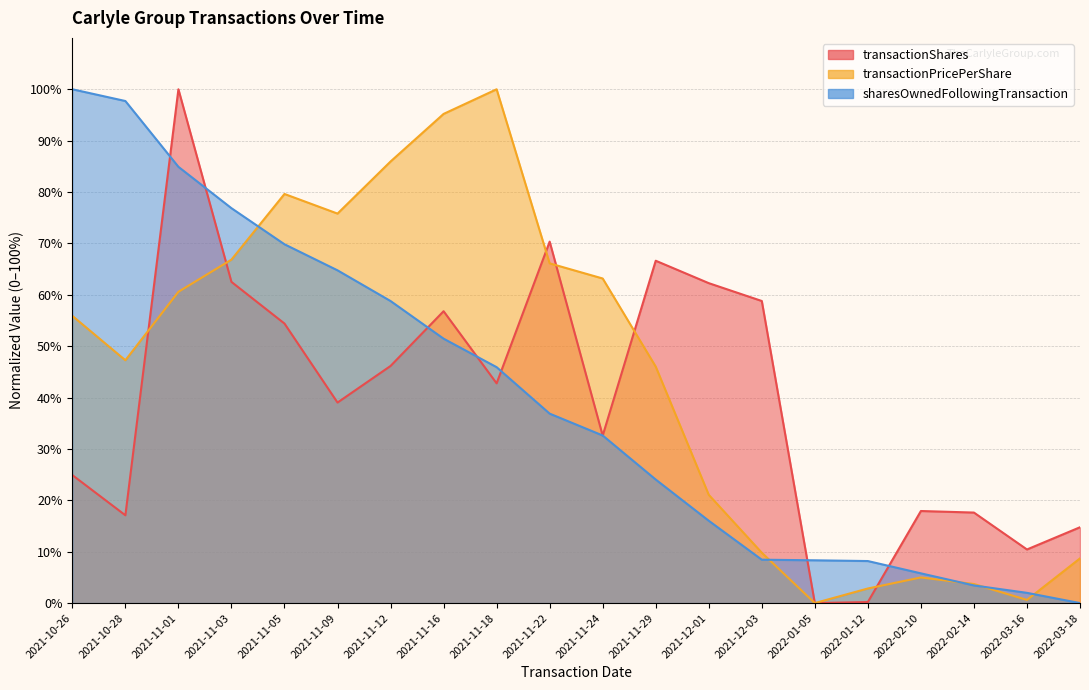

How many series are shown in this chart?

3